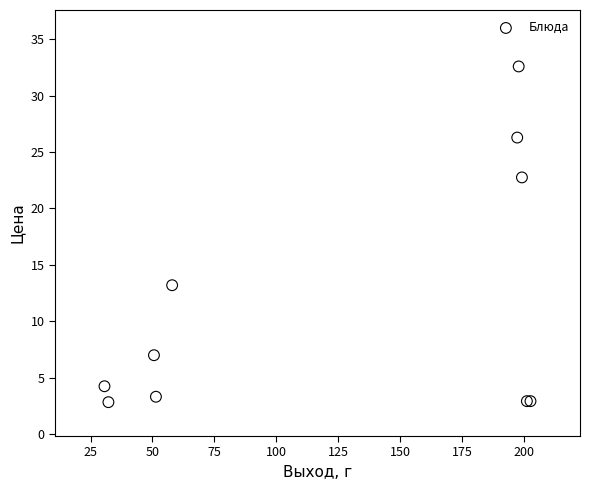

What Y value in the scatter plot is closest to 17?

13.2